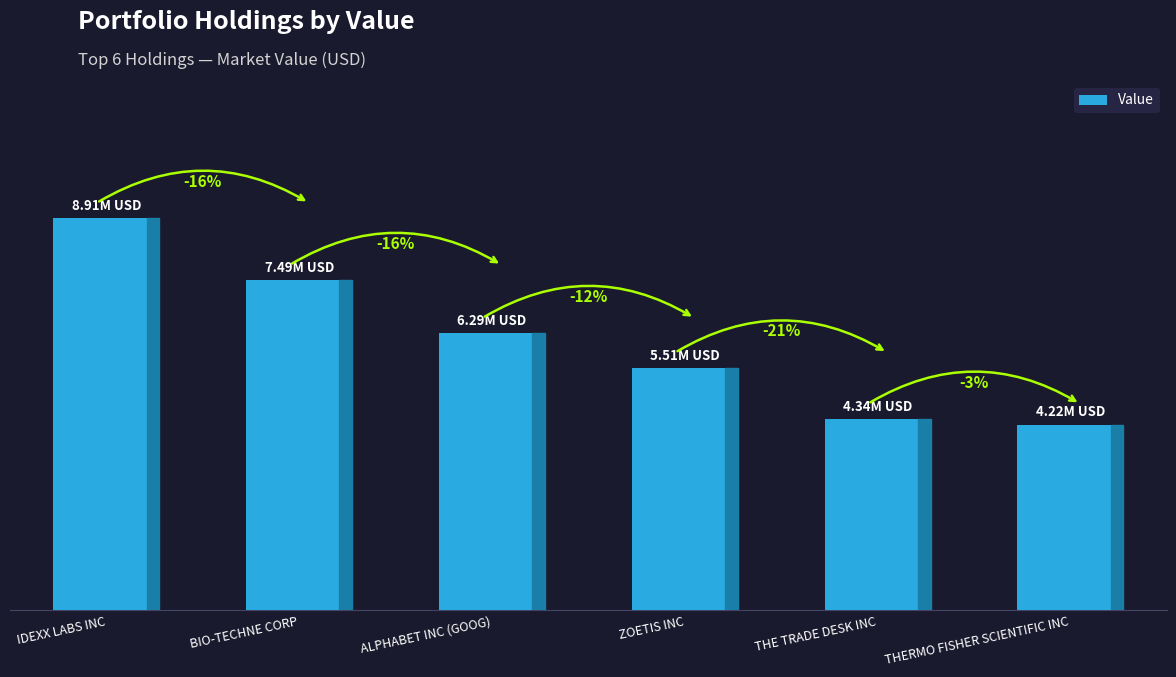

The value at THE TRADE DESK INC is 4343858. True or false?

True